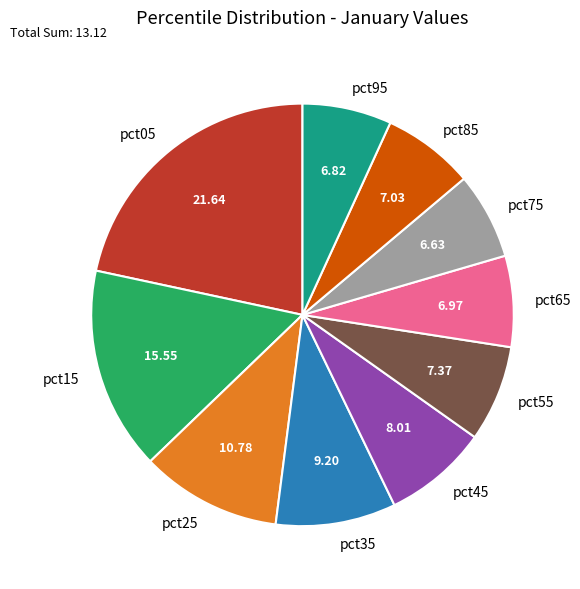

Is pct65 the majority of the pie?

No